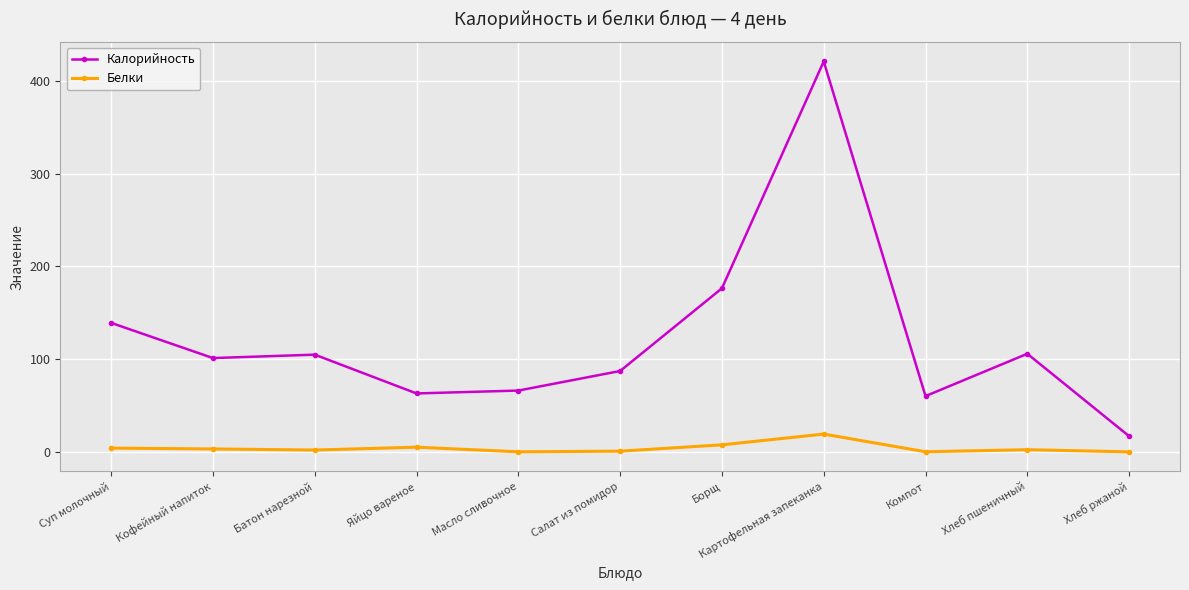

Which series changed the most between Яйцо вареное and Хлеб пшеничный?

Калорийность